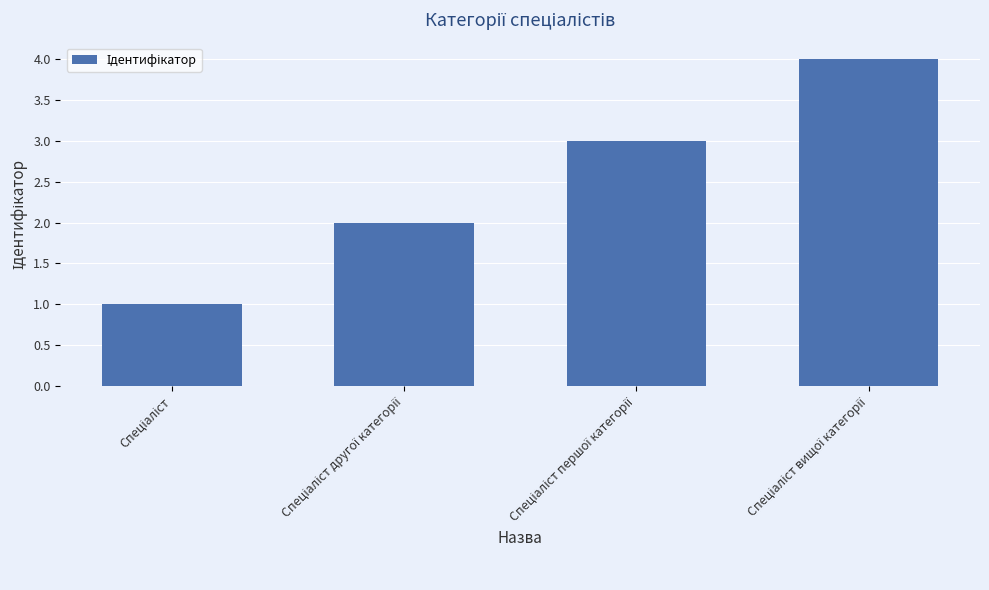

What is the difference between the maximum and minimum values?

3